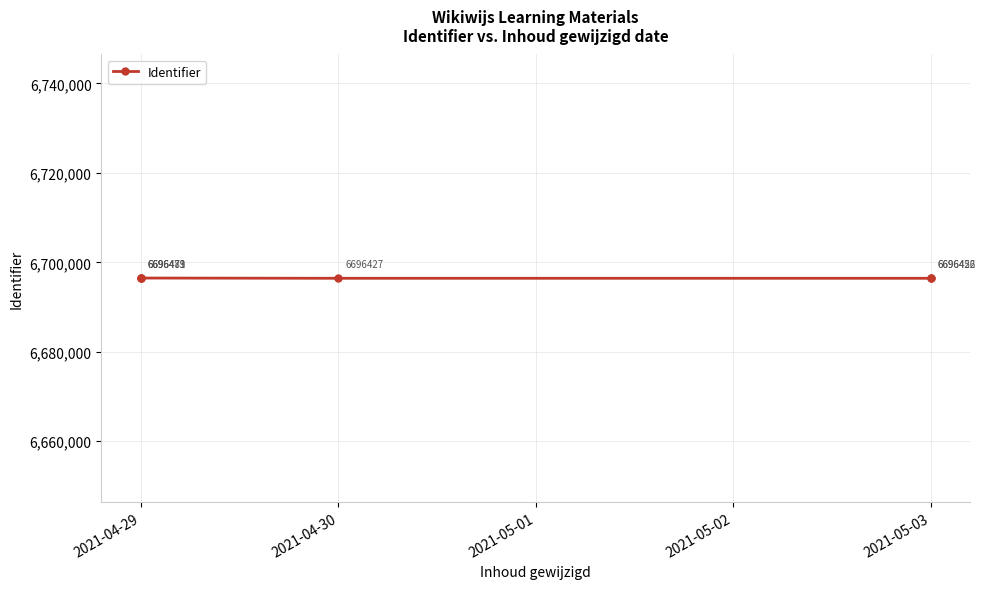

What is the difference between the values at 2021-04-30 and 2021-04-29?

6